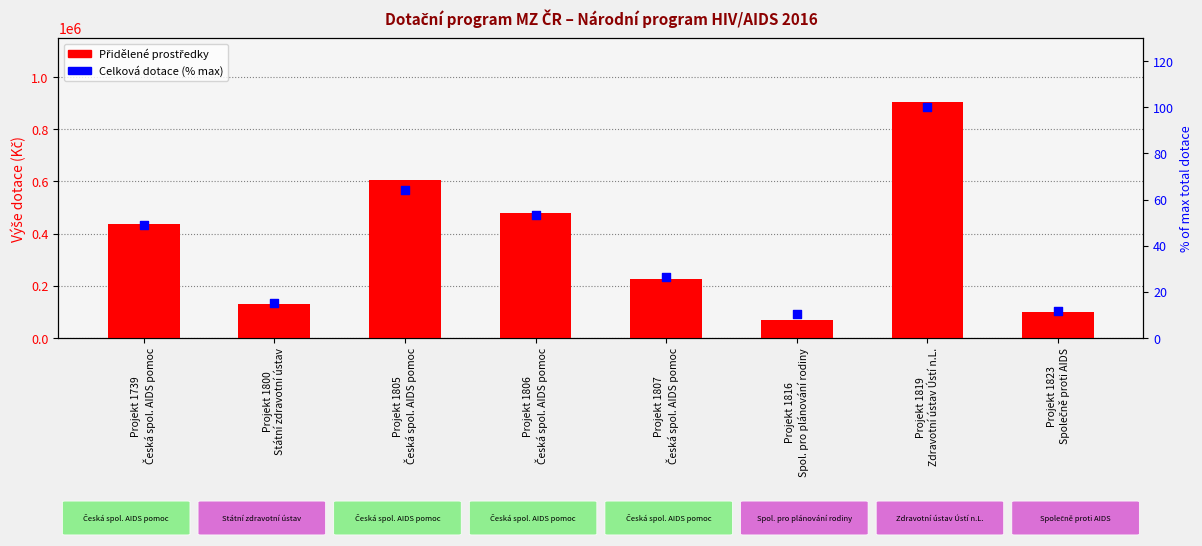

Which series reaches the maximum Y coordinate?

Přidělené prostředky